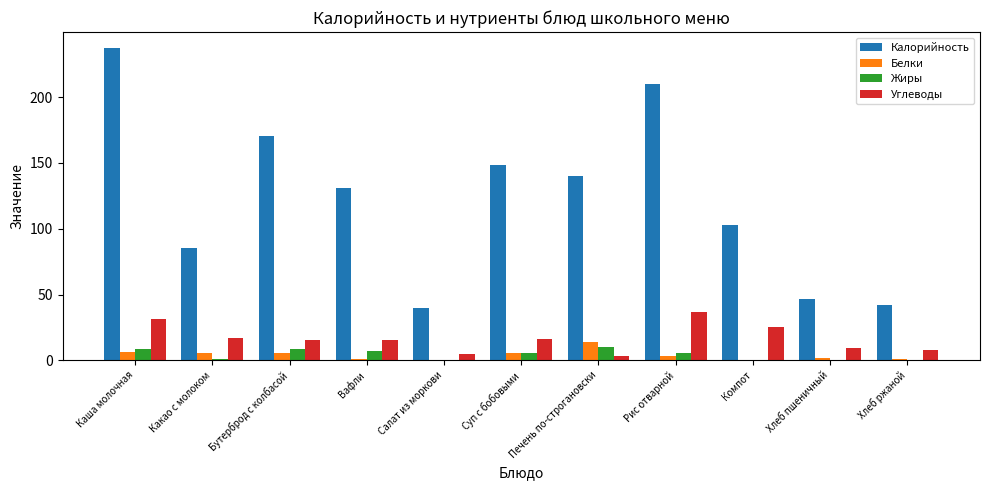

Is the value of Углеводы at Рис отварной greater than the value of Калорийность at Каша молочная?

No